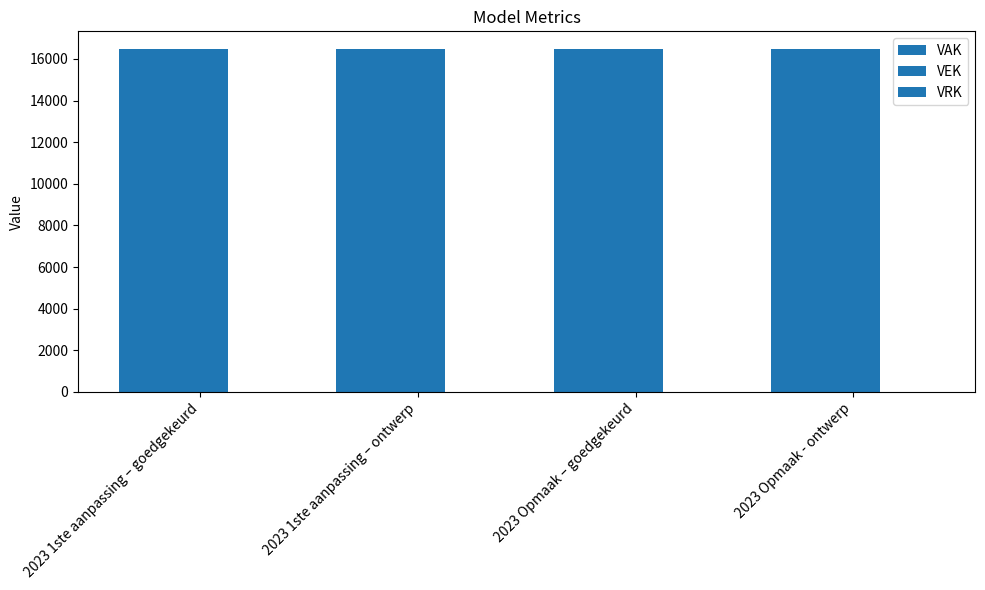

What position from the right is 2023 1ste aanpassing – goedgekeurd?

4